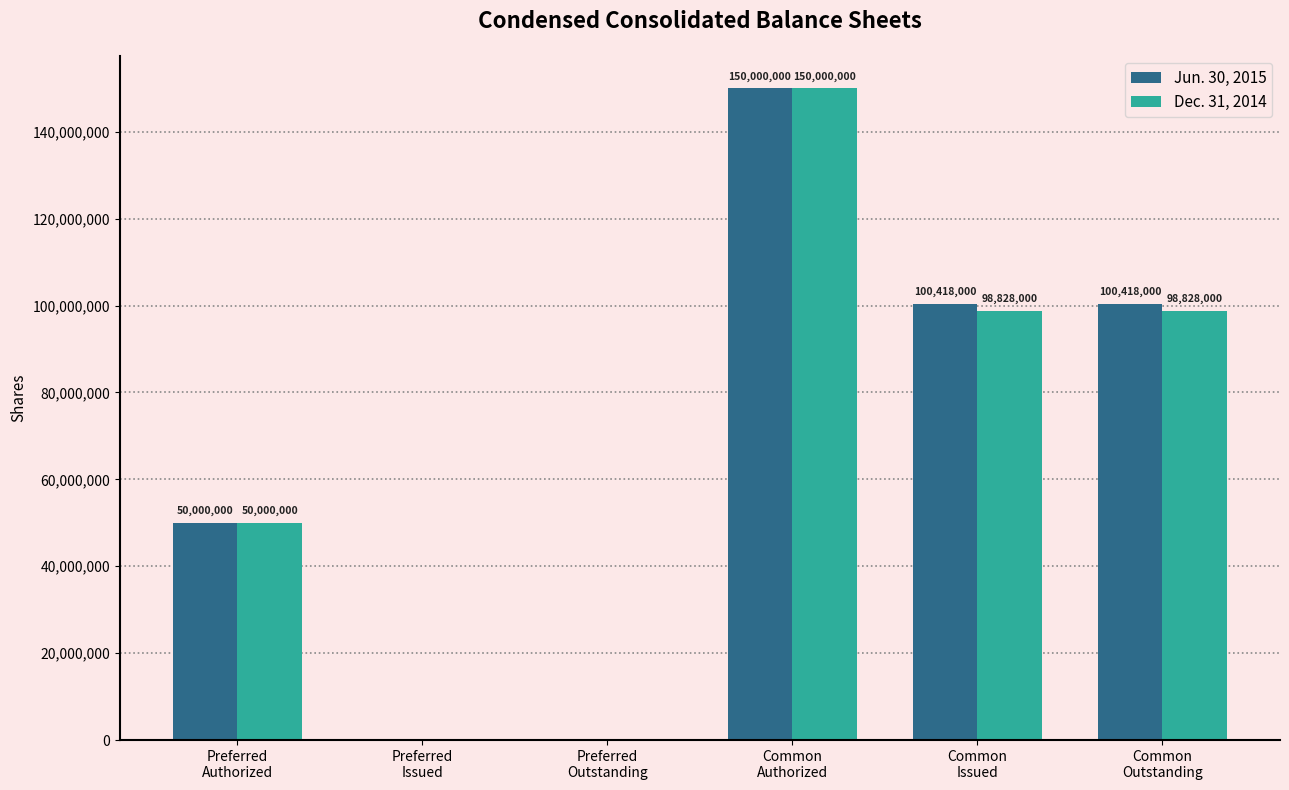

Which series has the largest total across all categories?

Jun. 30, 2015